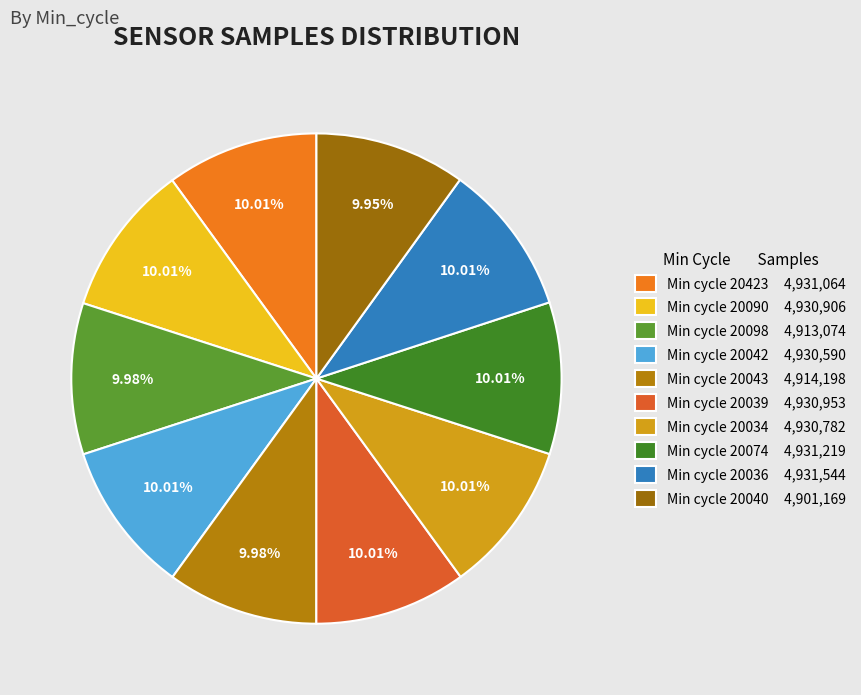

How many slices are in this pie chart?

10